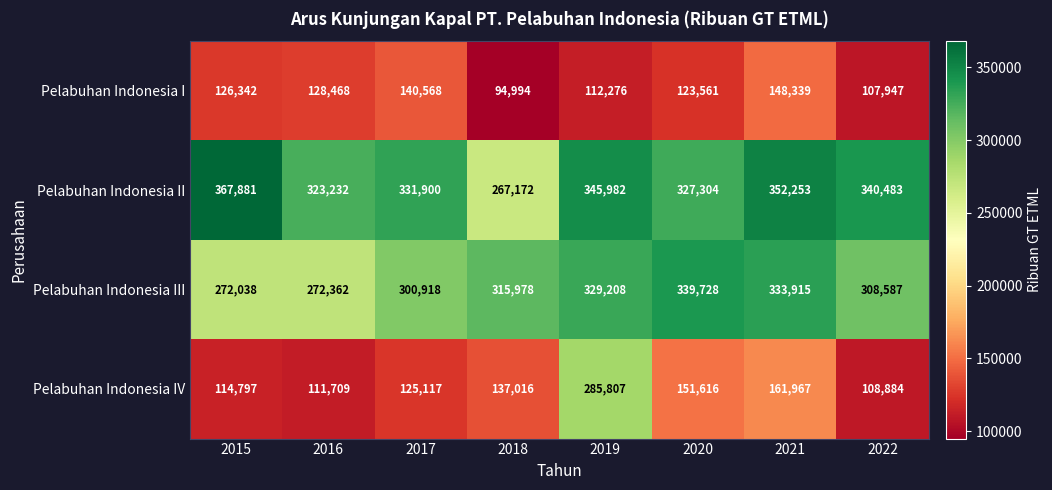

The Pelabuhan Indonesia II series shows 145068 at 2021. True or false?

False